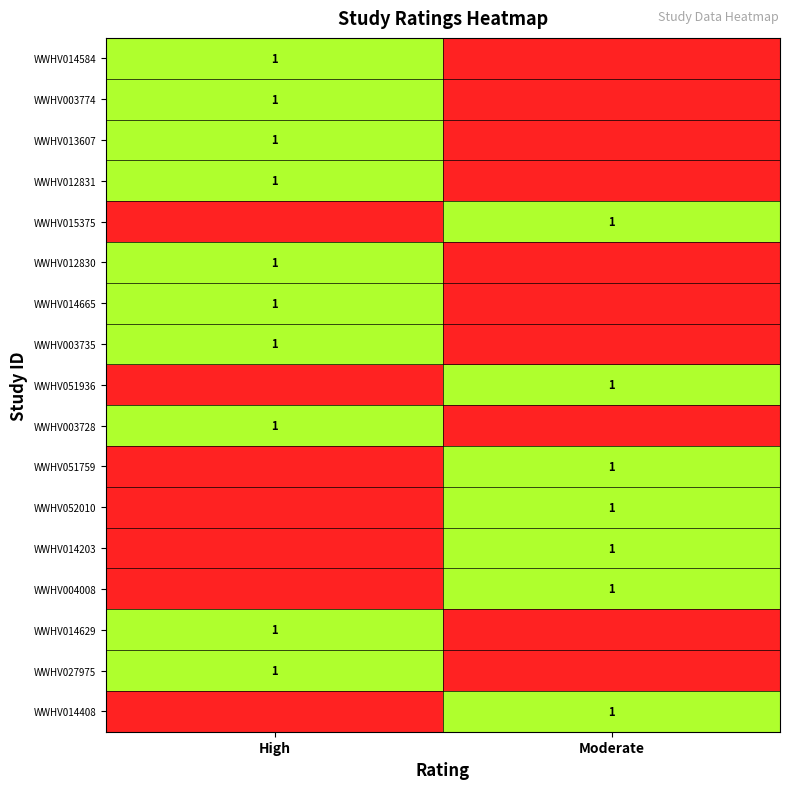

The WWHV013607 series shows 1 at High. True or false?

True